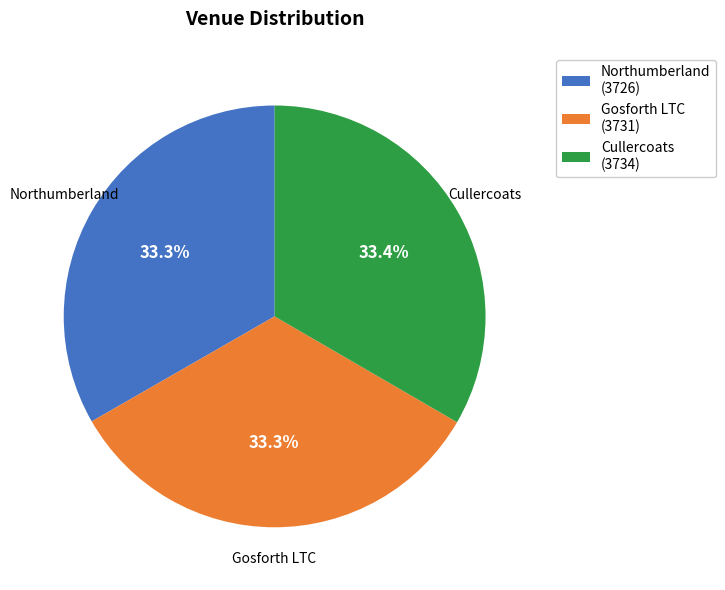

Is there a majority slice in this chart?

No